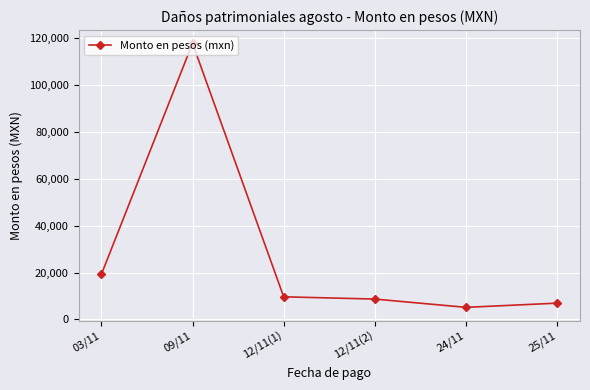

Where is the data nearest to the value 61519?

03/11